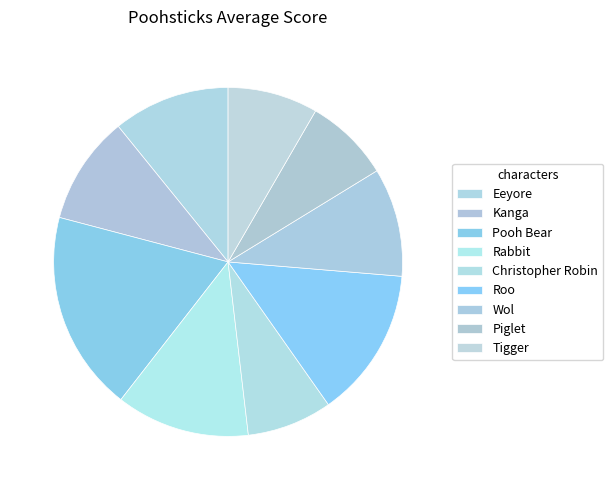

Rank the categories by value from lowest to highest.

Christopher Robin, Piglet, Tigger, Kanga, Wol, Eeyore, Rabbit, Roo, Pooh Bear